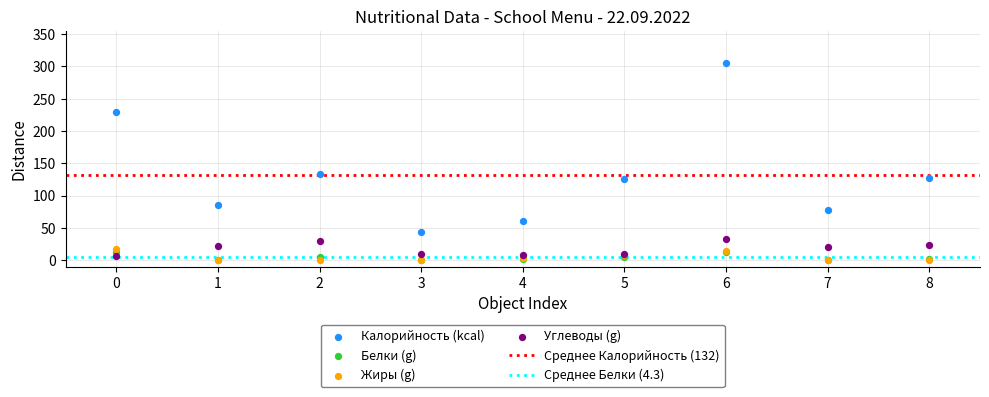

In the Калорийность (kcal) series, what Y value is closest to 174?

133